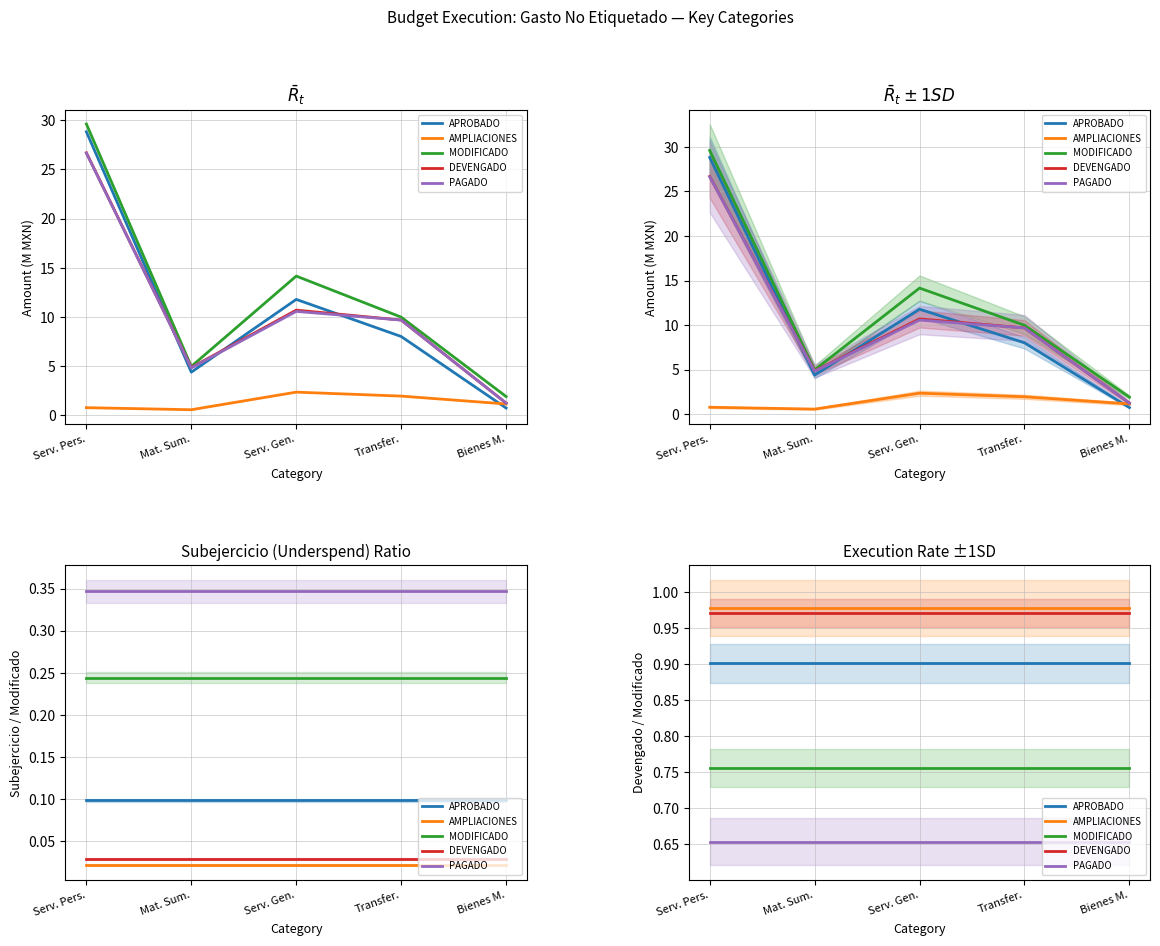

Which series changed the most between Transfer. and Bienes M.?

APROBADO